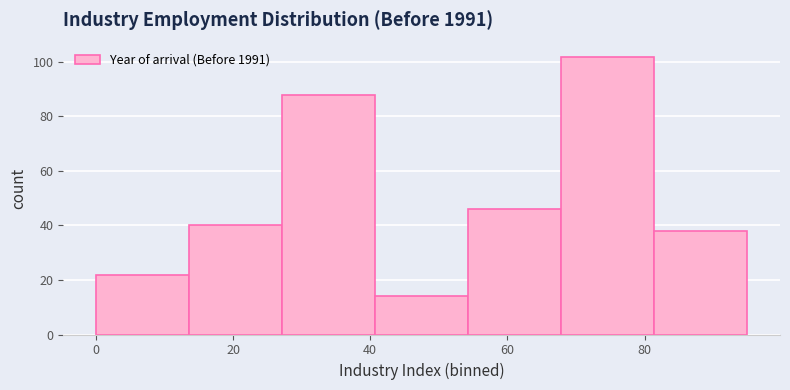

Which range on the x-axis has the tallest bar?

68 to 82